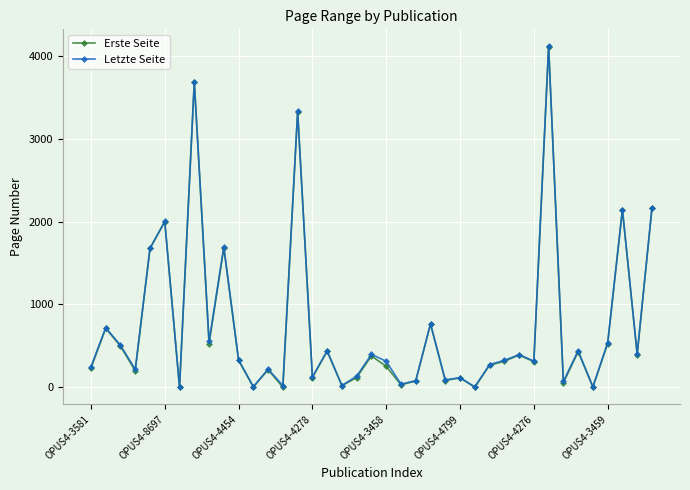

At how many categories does at least one series exceed 981?

8